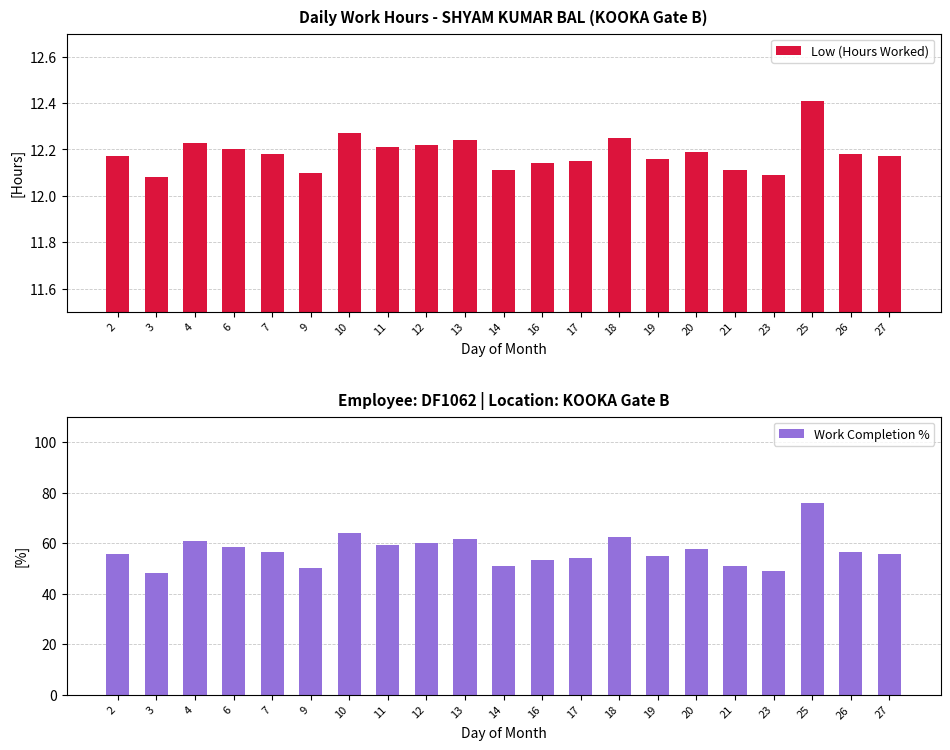

Is the value of Low (Hours Worked) at 11 greater than the value of Work Completion % at 26?

No